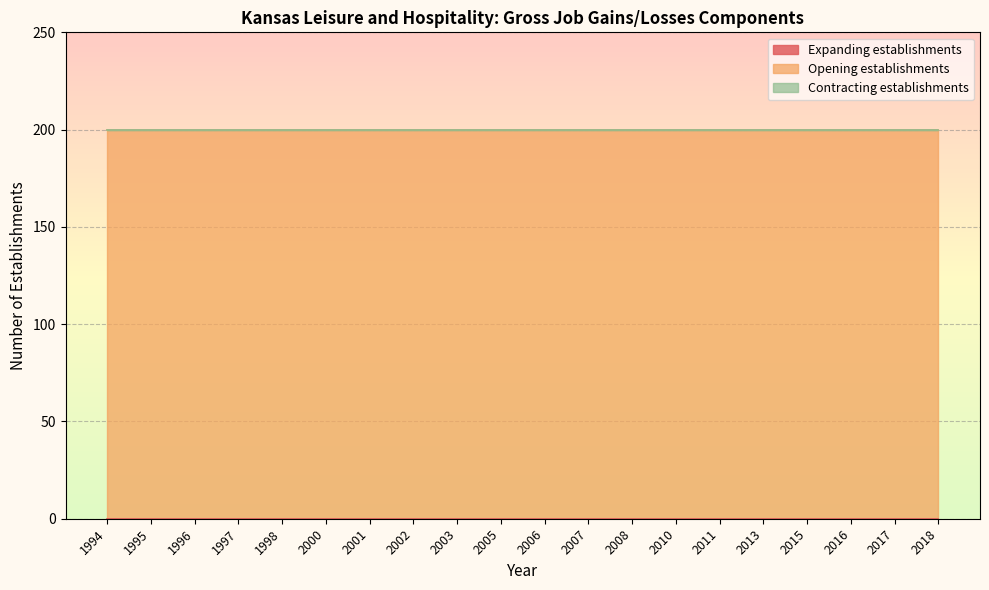

Which series changed the most between 2013 and 2018?

Expanding establishments